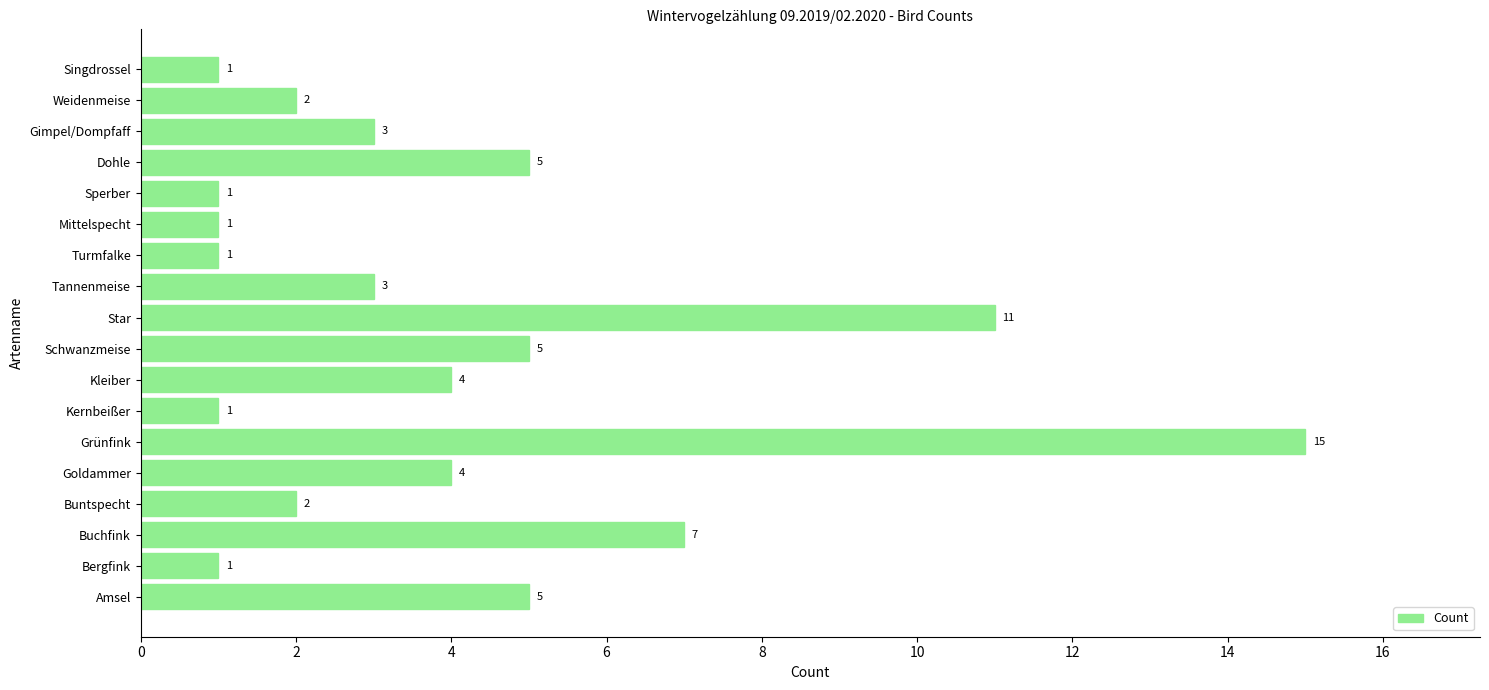

Which category has the highest value across all series?

Grünfink